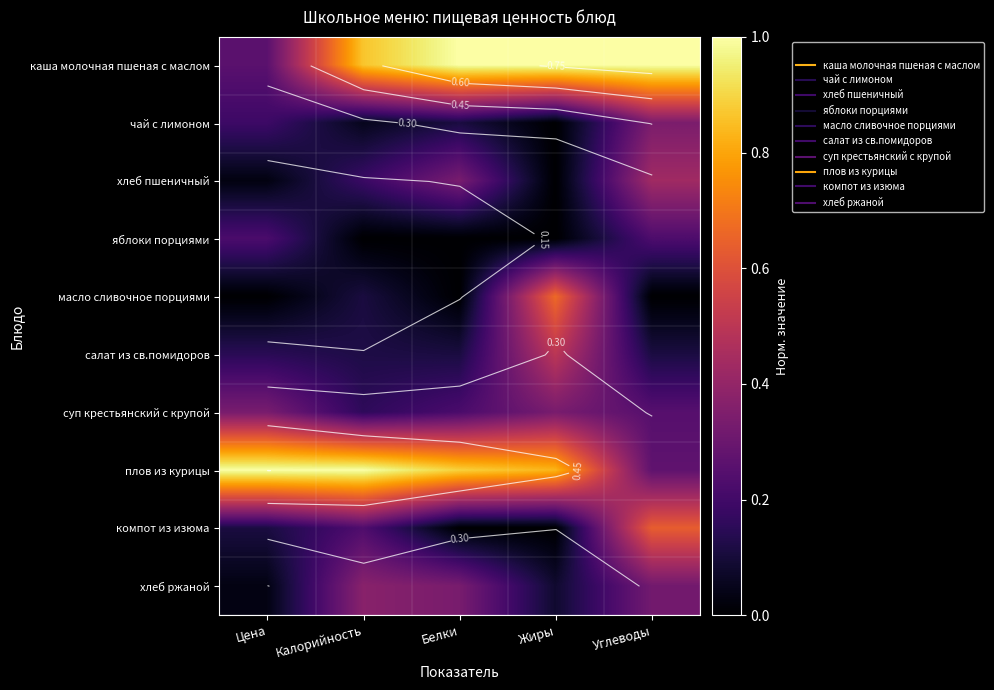

Which category has the highest value across all series?

Белки